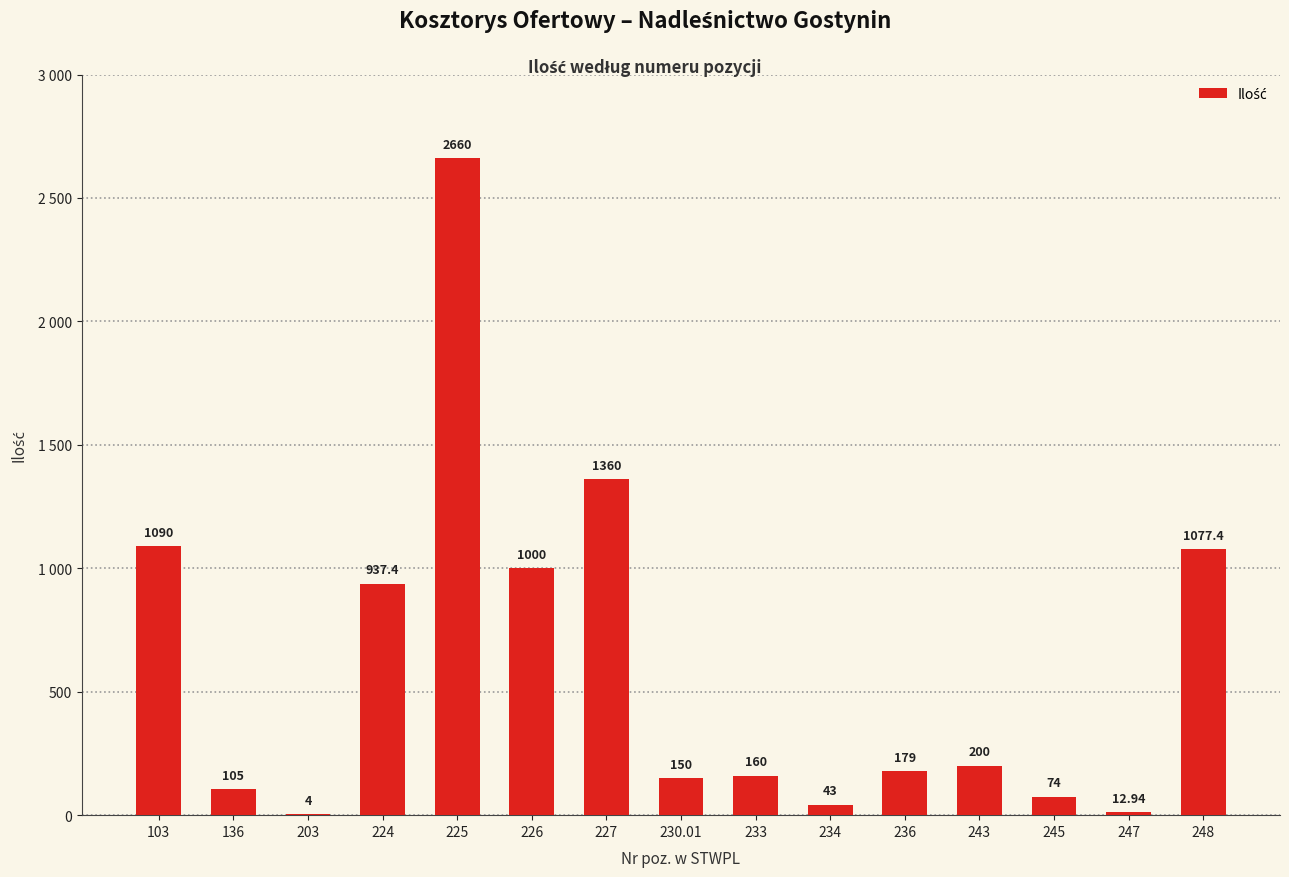

The chart shows a value of 1090.0 at 103. True or false?

True